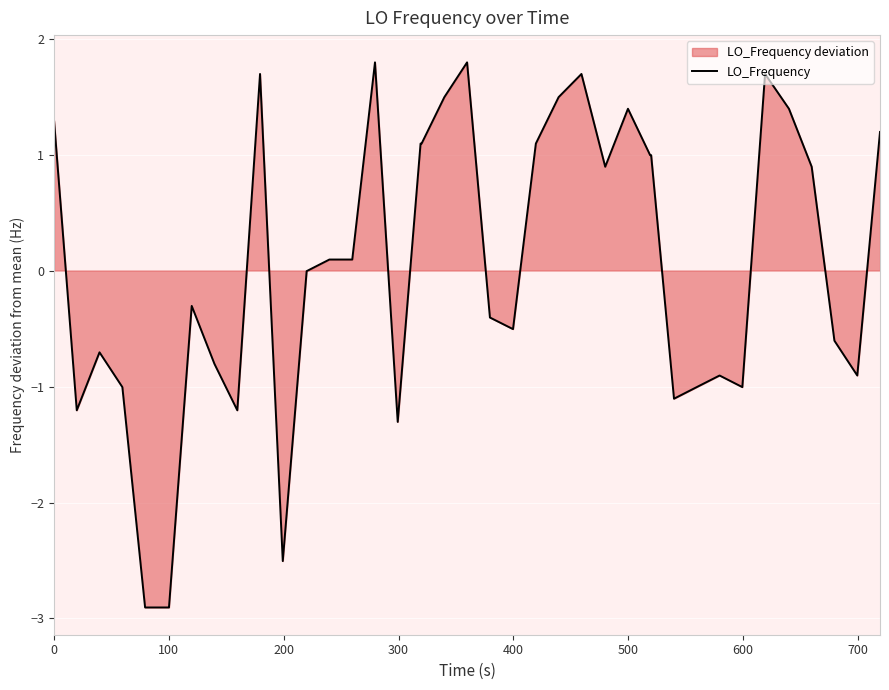

How many negative values are there?

20